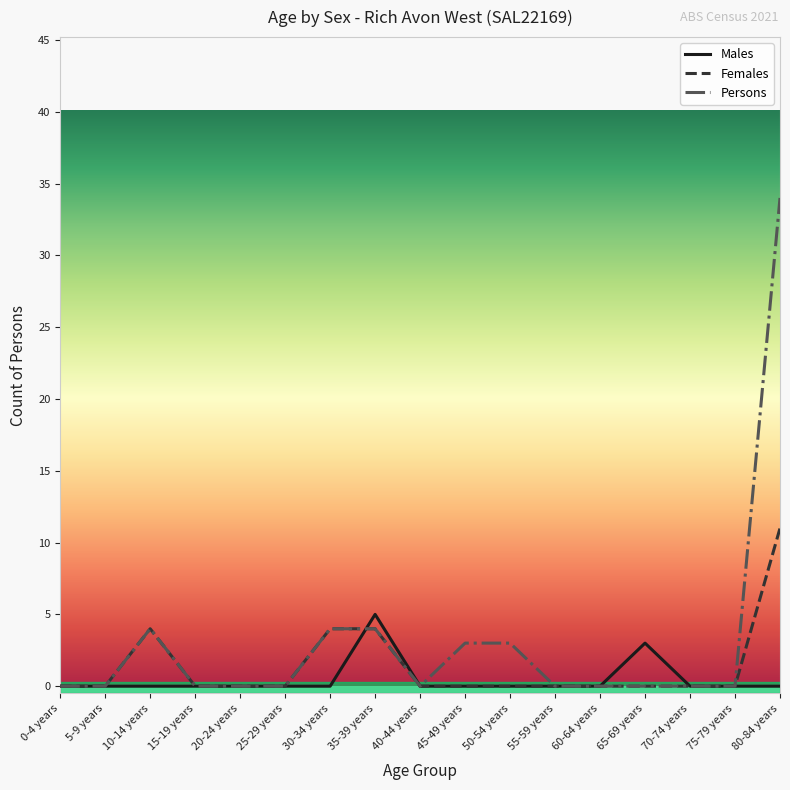

Between 35-39 years and 55-59 years, which series saw the biggest shift?

Males